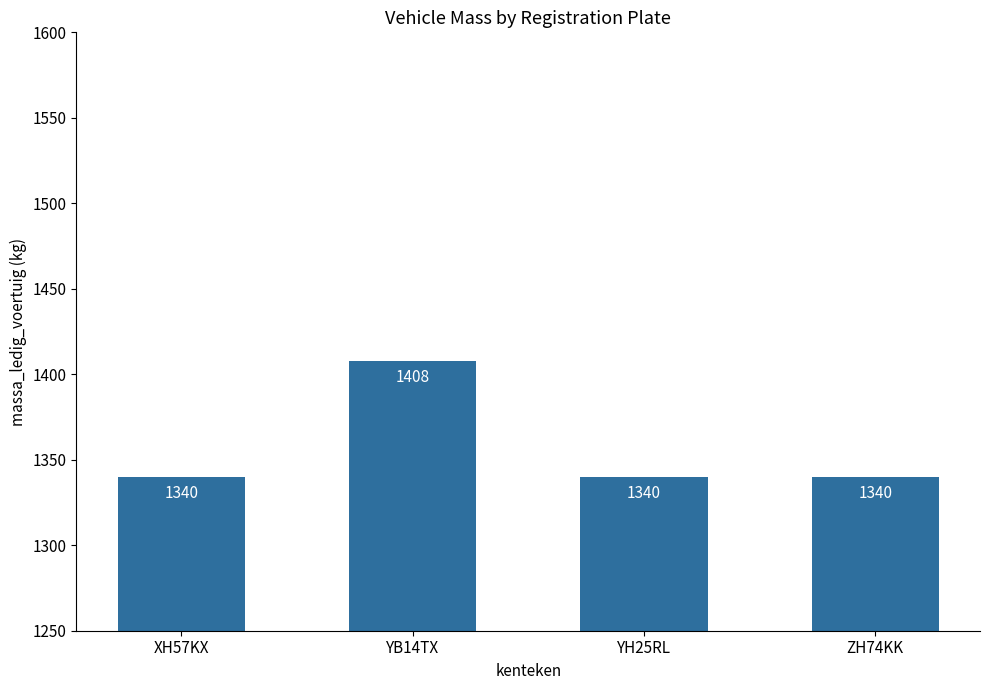

Reading left to right, transcribe all the data shown in this chart.

XH57KX=1340	YB14TX=1408	YH25RL=1340	ZH74KK=1340